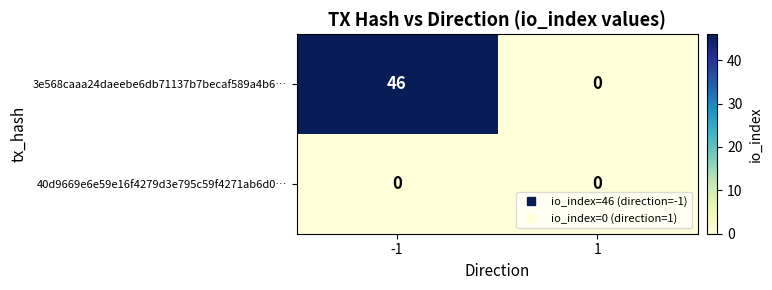

What is the total value across all series at -1?

46